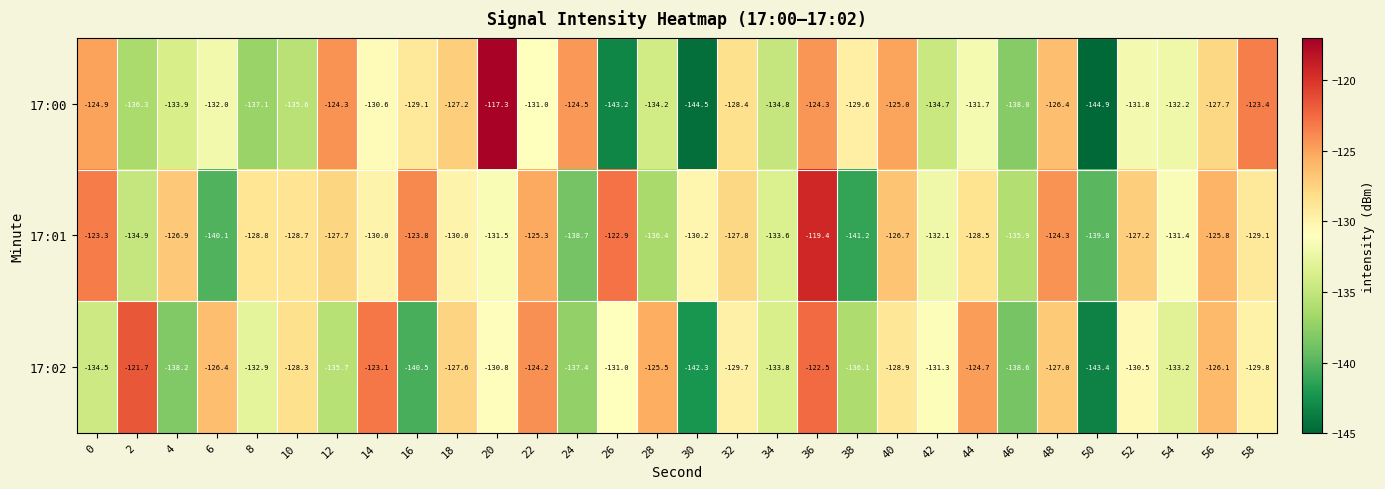

What is the difference between the maximum and minimum values in the 17:00 series?

27.6